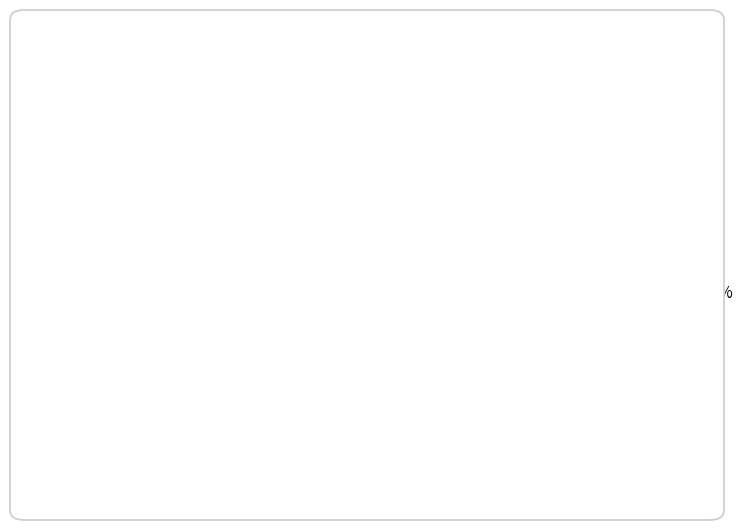

Is it true that OTTO Motors (Session 1981): 51% is 40% of the pie?

False